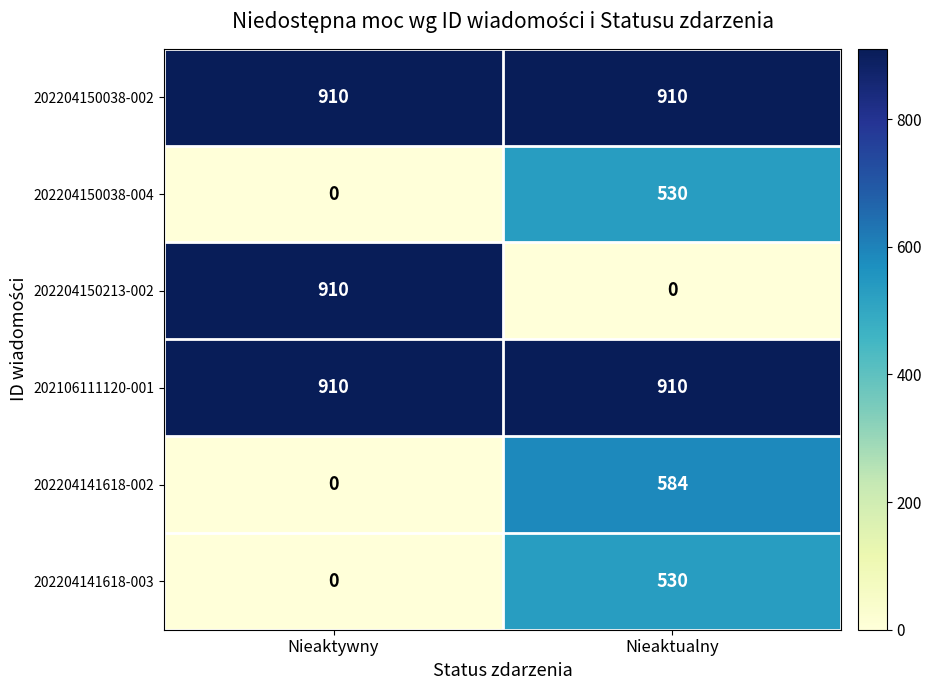

What is the sum of all 202204150038-002 values?

1820